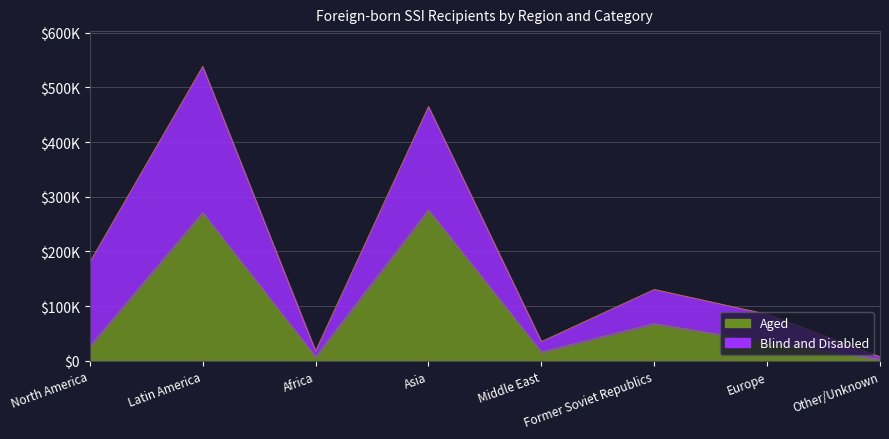

What is the label of the 8th point from the right?

North America